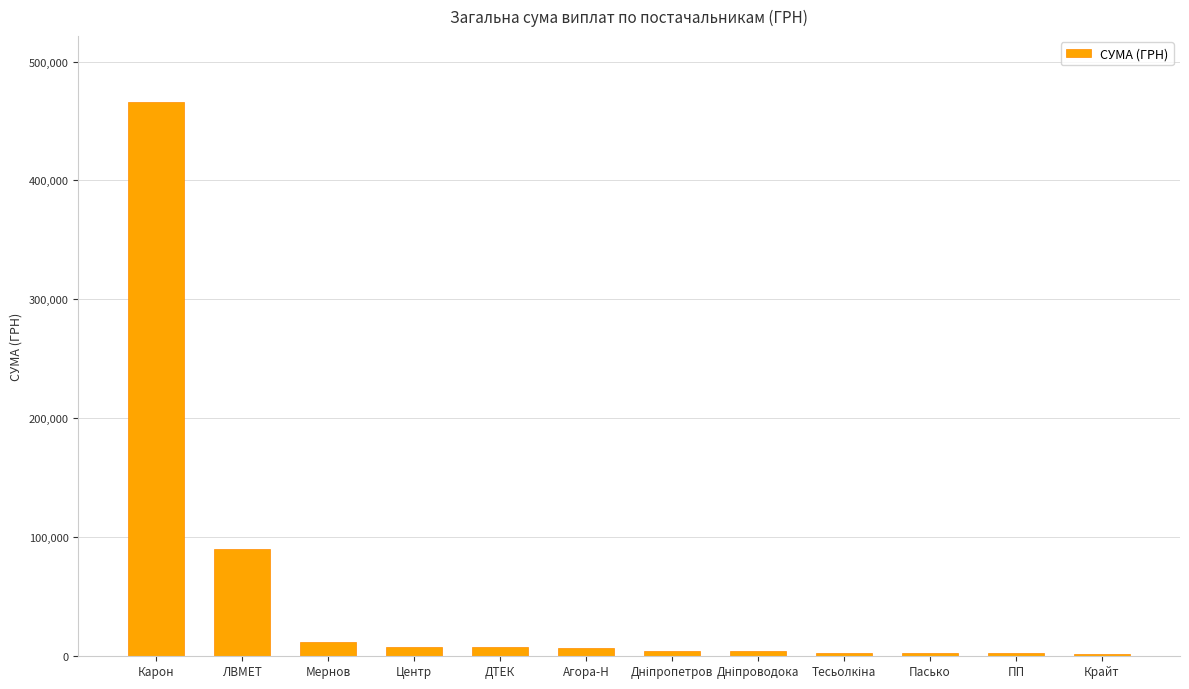

At which category does the chart reach its peak across all series?

Карон